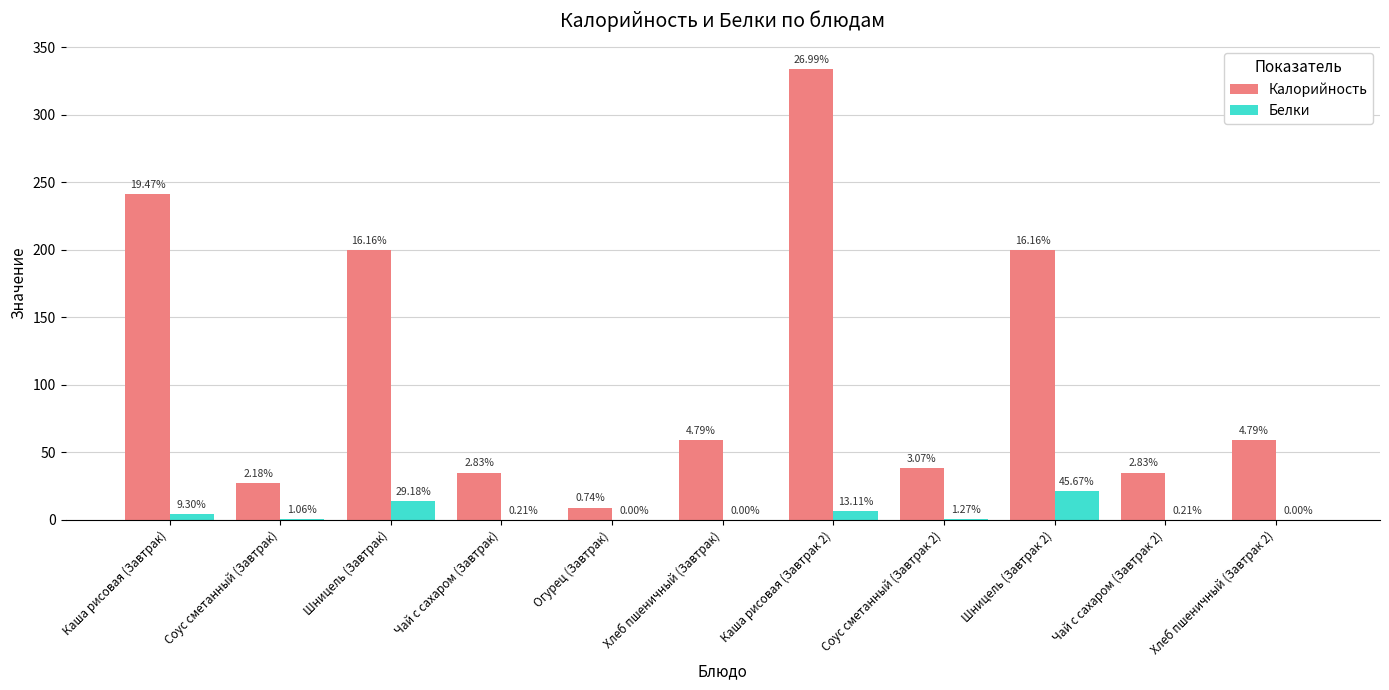

List the series in order of their overall mean, lowest first.

Белки, Калорийность